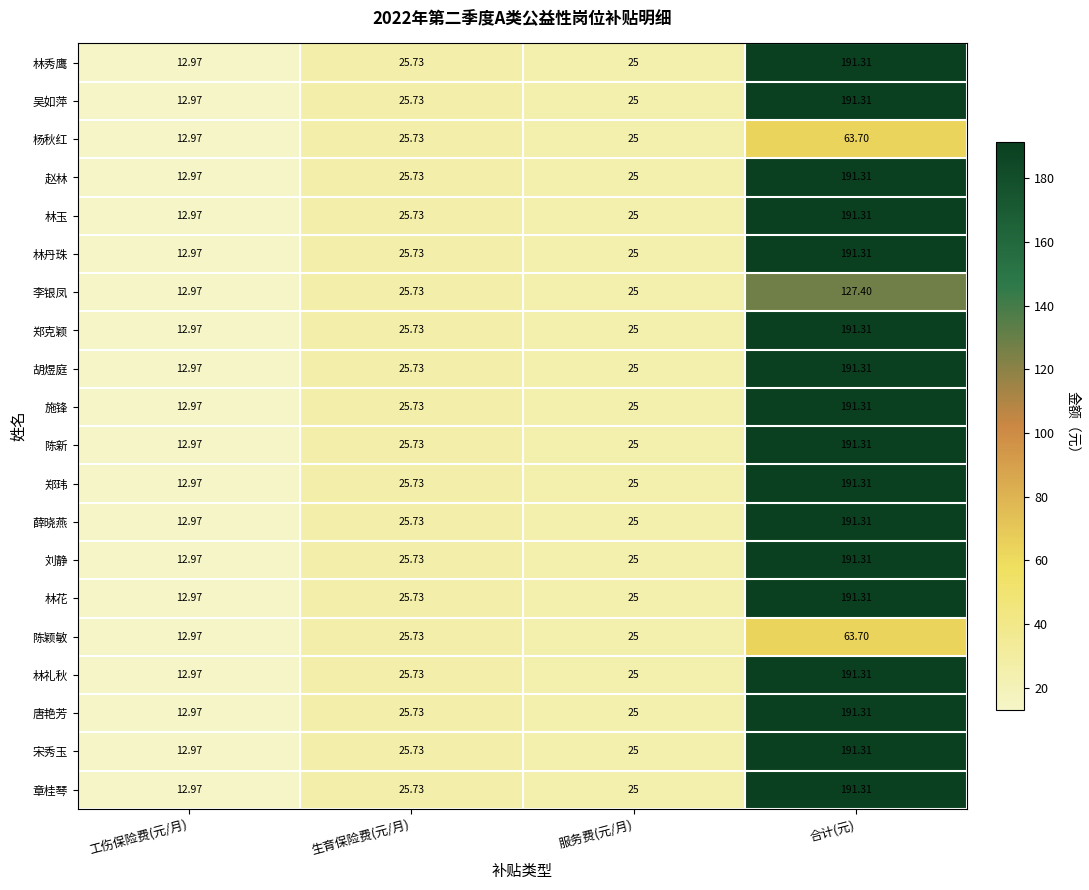

At which label does 施锋 first exceed 25?

生育保险费(元/月)